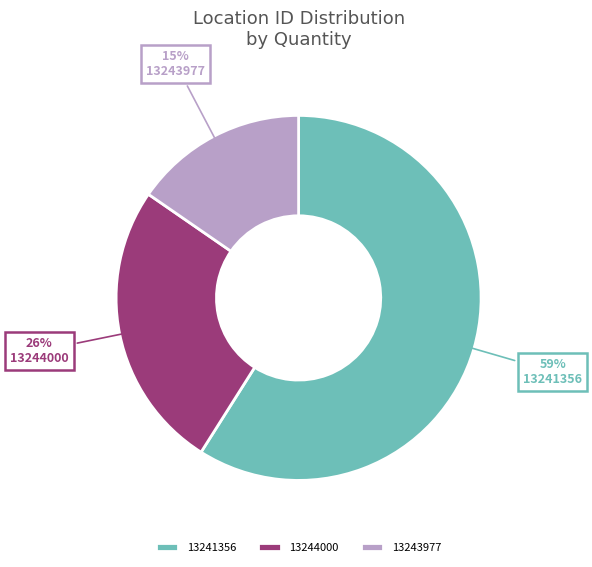

How many segments does this pie chart have?

3